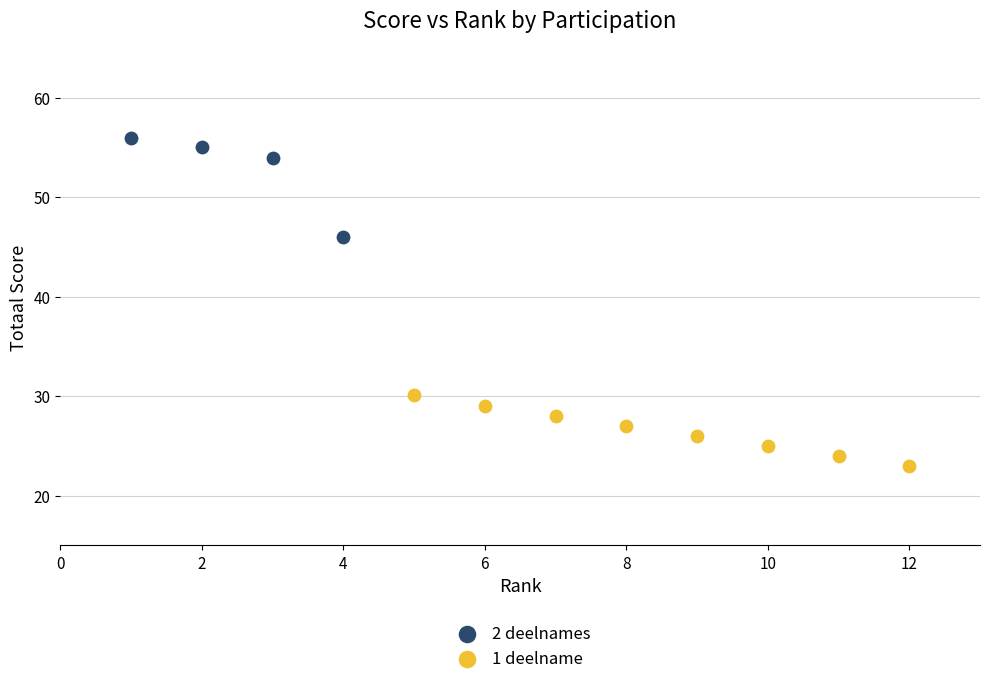

Which series contains the highest Y value?

2 deelnames